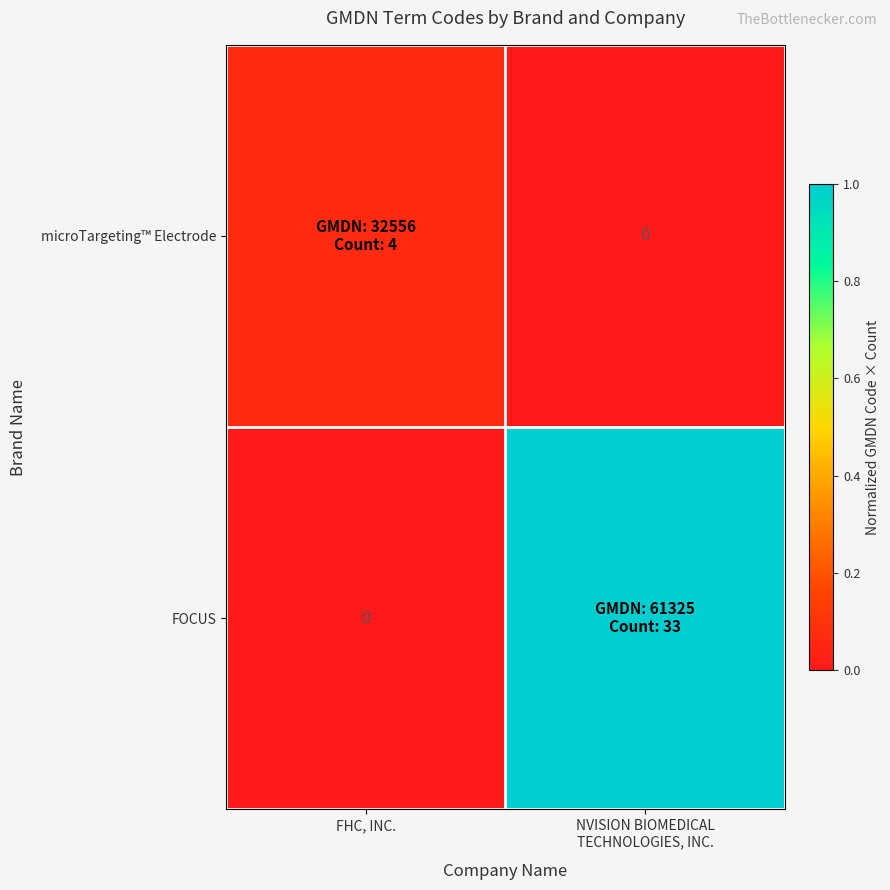

What is the difference between the maximum and minimum values in the microTargeting™ Electrode series?

0.1